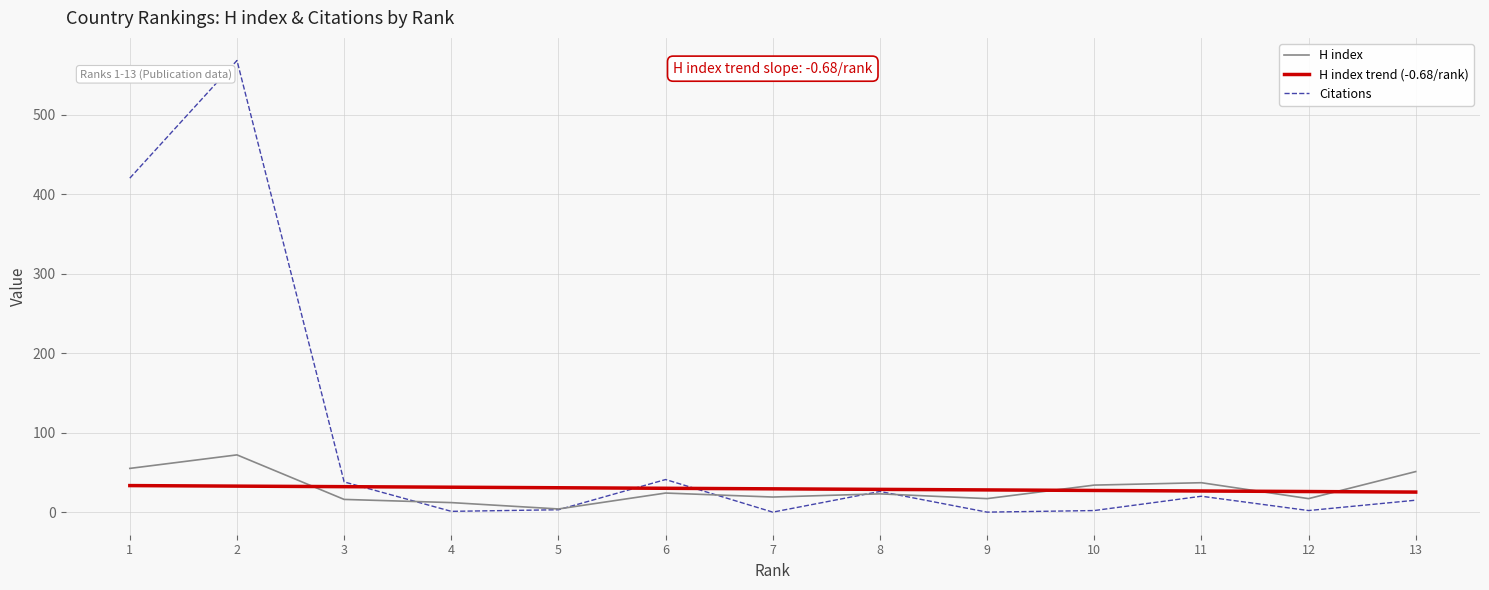

After their last crossing, which series has the higher values: Citations or H index trend (-0.68/rank)?

H index trend (-0.68/rank)